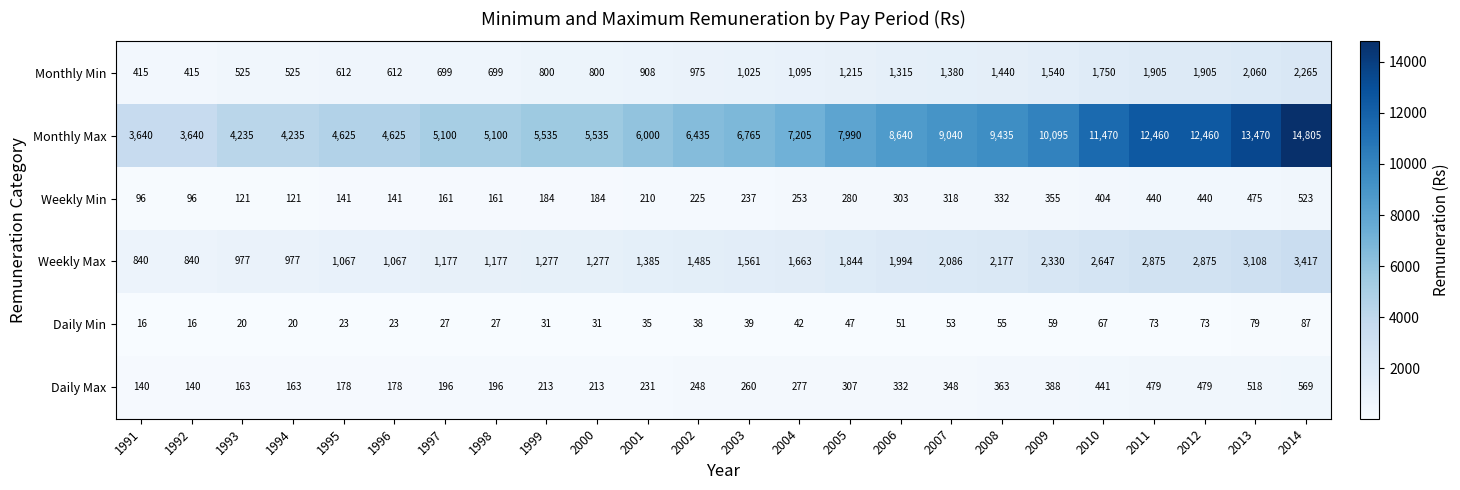

Which series changed the most between 2007 and 2014?

Monthly Max